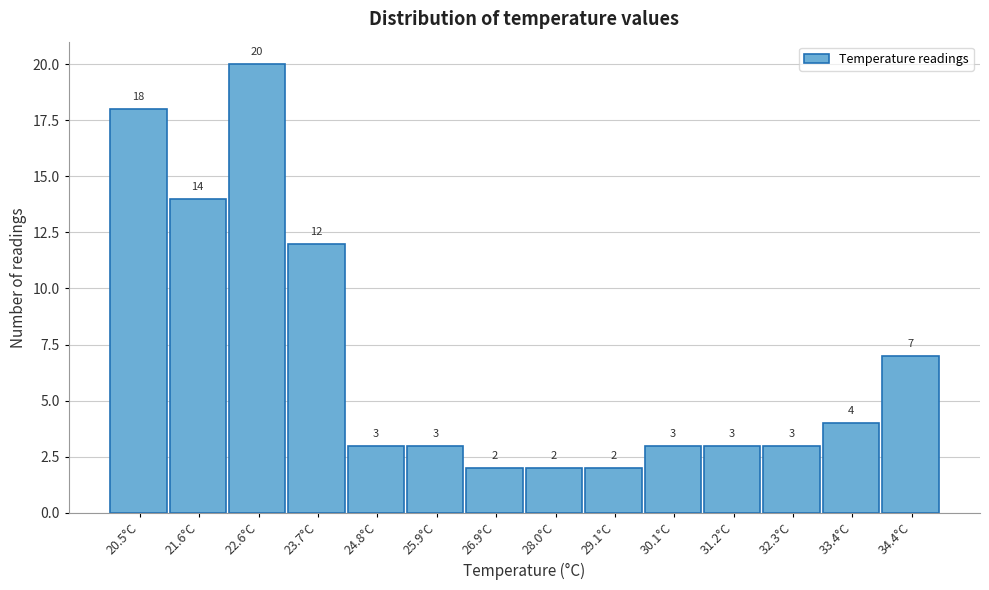

Reading right to left, transcribe all the data shown in this chart.

34.4°C=7	33.4°C=4	32.3°C=3	31.2°C=3	30.1°C=3	29.1°C=2	28.0°C=2	26.9°C=2	25.9°C=3	24.8°C=3	23.7°C=12	22.6°C=20	21.6°C=14	20.5°C=18